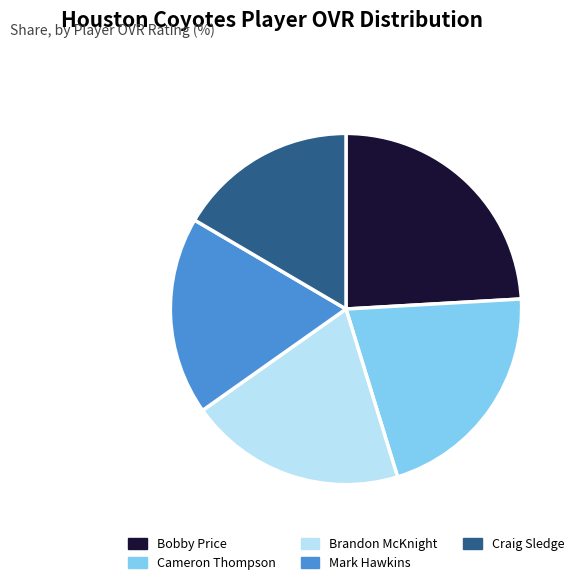

How many slices are in this pie chart?

5